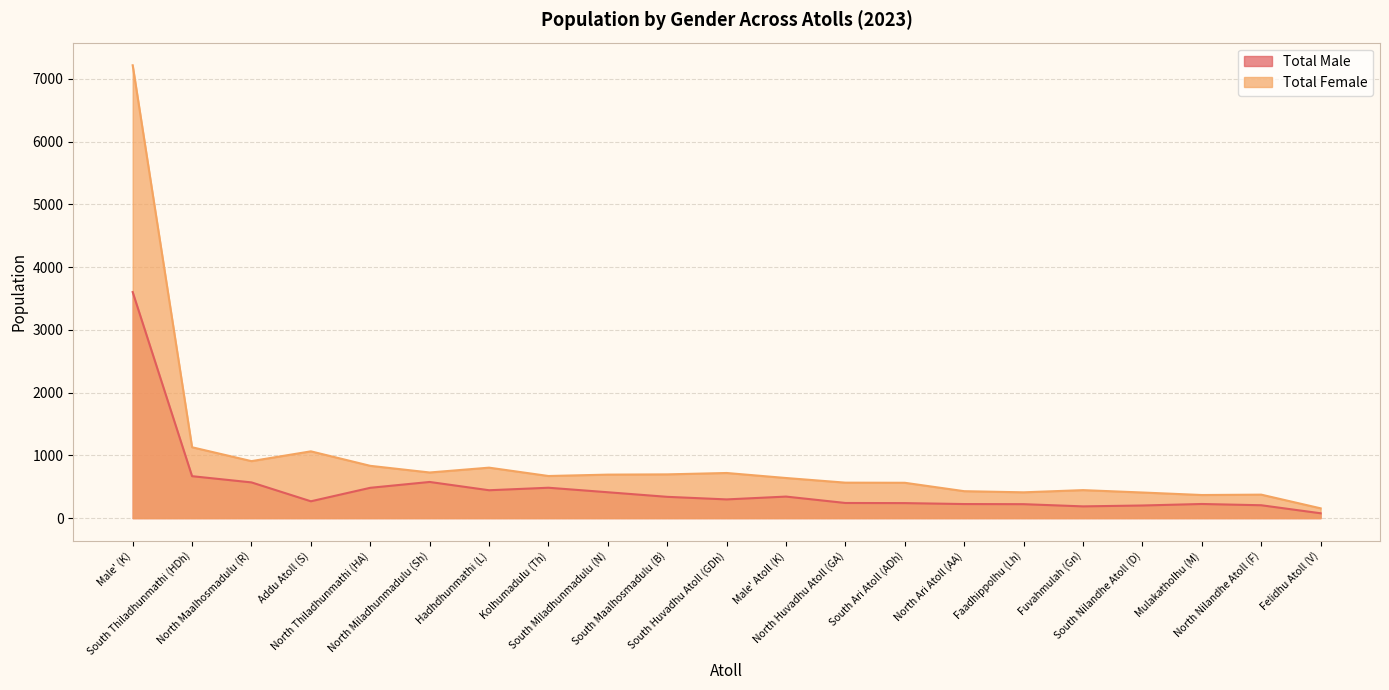

True or false: Total Male and Total Female cross at least once.

False